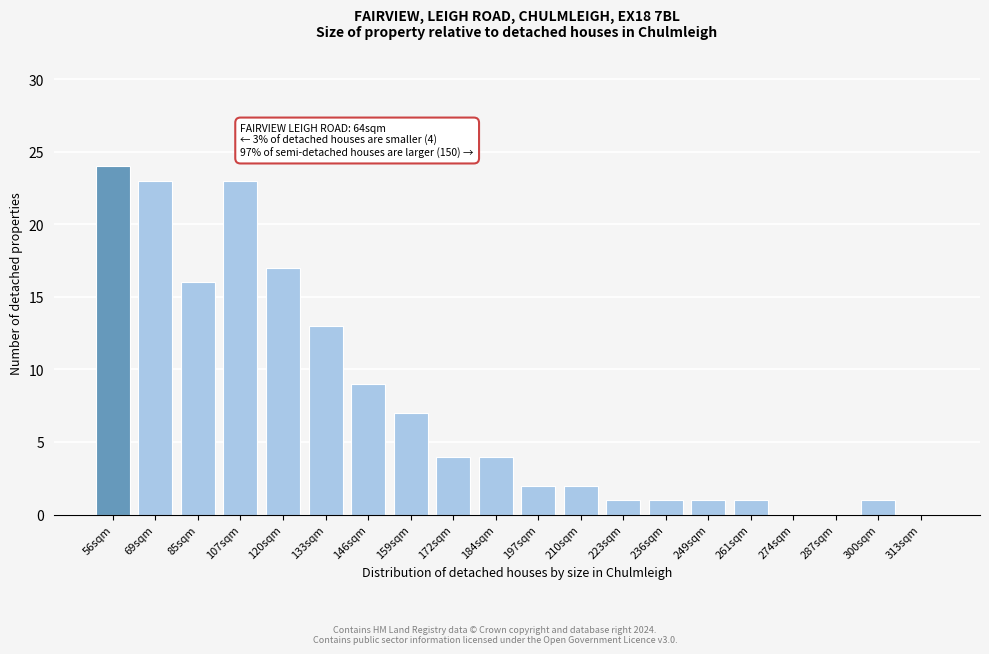

Reading right to left, extract all data points from this chart.

313sqm=0	300sqm=1	287sqm=0	274sqm=0	261sqm=1	249sqm=1	236sqm=1	223sqm=1	210sqm=2	197sqm=2	184sqm=4	172sqm=4	159sqm=7	146sqm=9	133sqm=13	120sqm=17	107sqm=23	85sqm=16	69sqm=23	56sqm=24